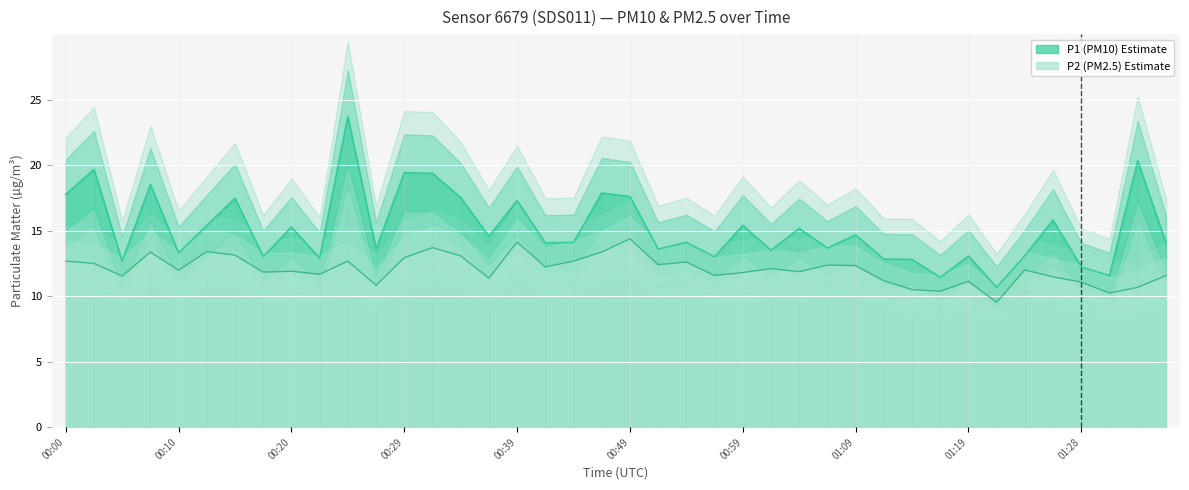

Where is the first local minimum for P2?

00:05